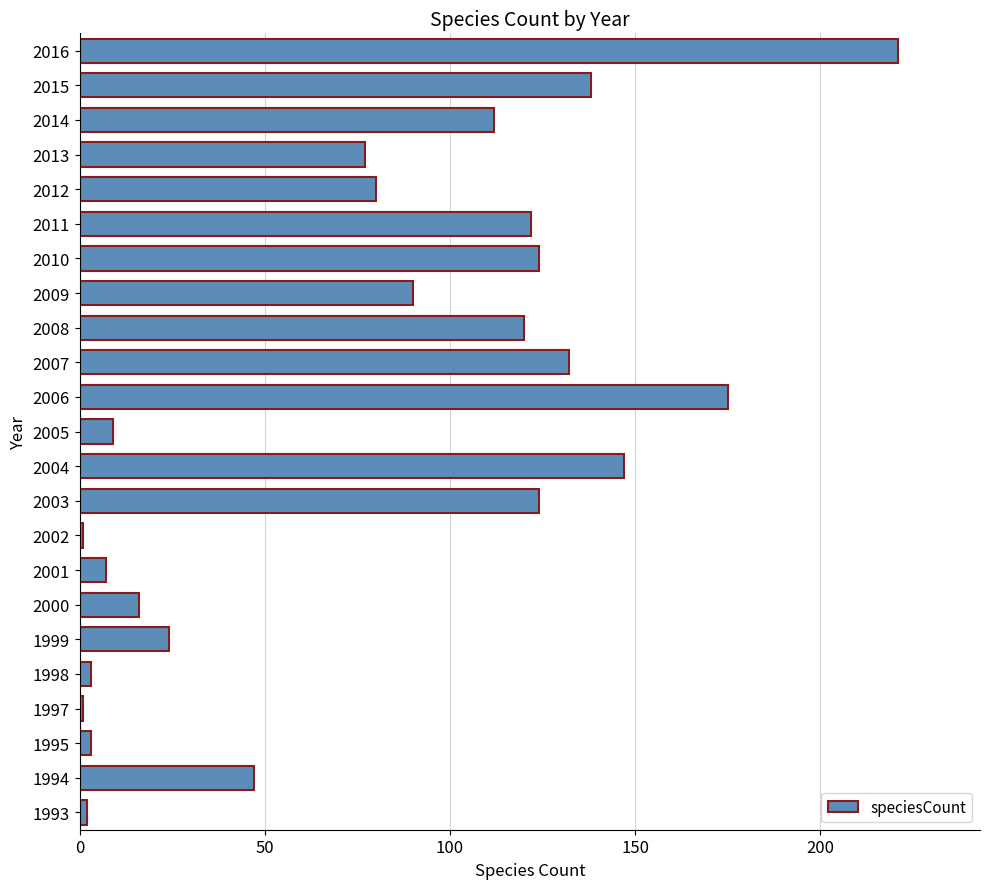

True or false: the data shows 112 at 2014.

True